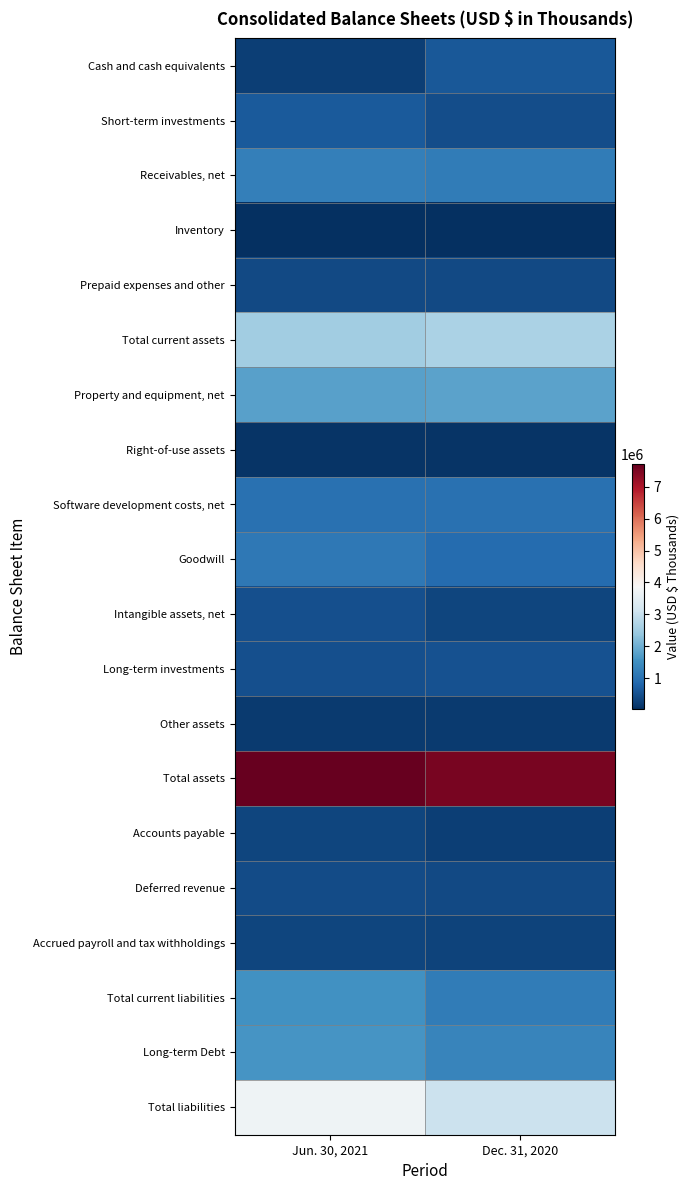

What is the spread (max minus min) of values at Jun. 30, 2021?

7700934